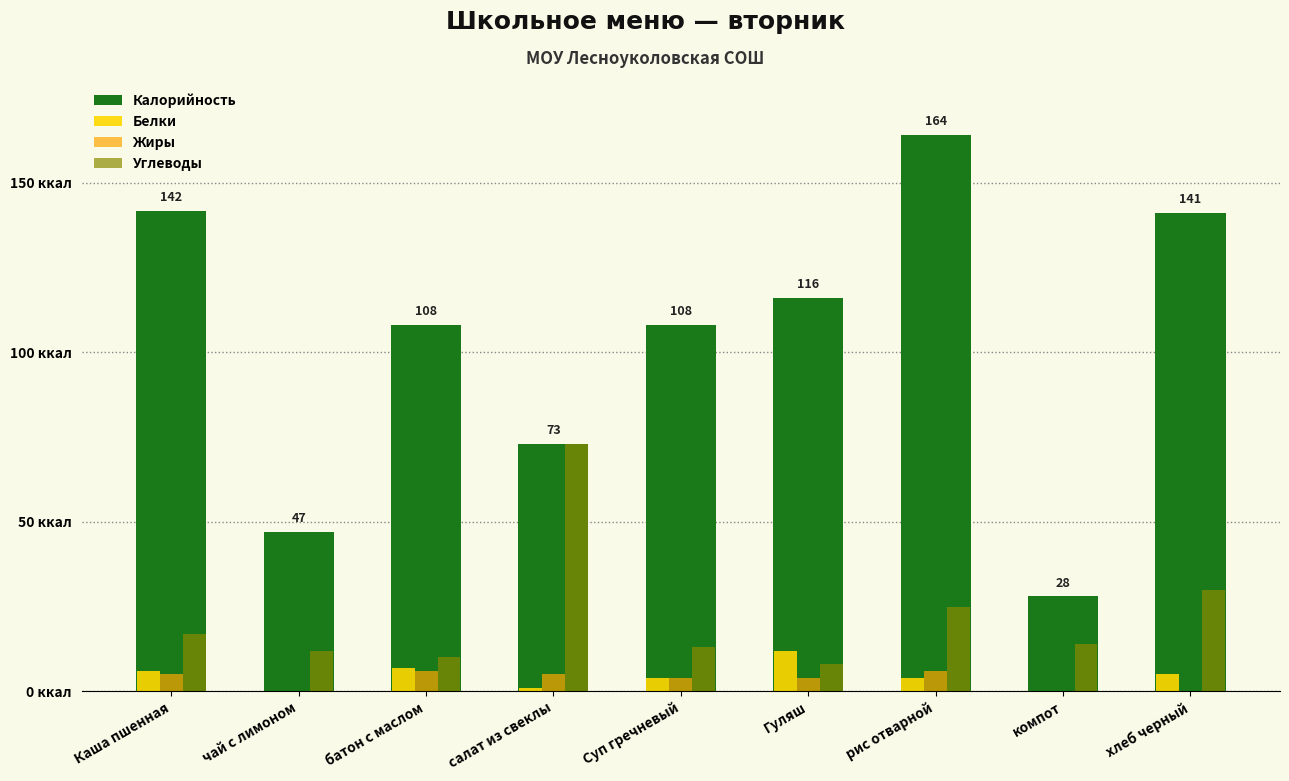

Reading left to right, extract all data points from this chart.

Калорийность: 141.6	47.0	108.0	73.0	108.0	116.0	164.0	28.0	141.0
Белки: 6.0	0.0	7.0	1.0	4.0	12.0	4.0	0.0	5.0
Жиры: 5.0	0.0	6.0	5.0	4.0	4.0	6.0	0.0	0.0
Углеводы: 17.0	12.0	10.0	73.0	13.0	8.0	25.0	14.0	30.0